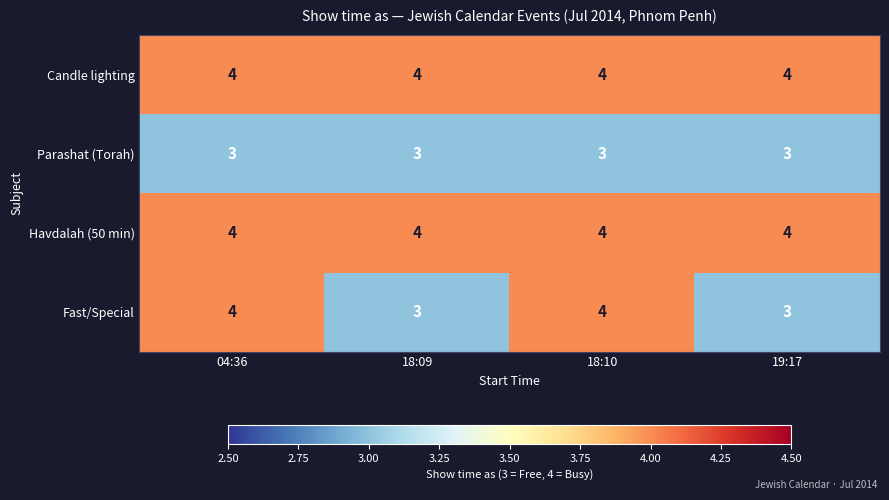

Reading left to right, what are all the values shown in this chart?

Candle lighting: 04:36=4	18:09=4	18:10=4	19:17=4
Parashat (Torah): 04:36=3	18:09=3	18:10=3	19:17=3
Havdalah (50 min): 04:36=4	18:09=4	18:10=4	19:17=4
Fast/Special: 04:36=4	18:09=3	18:10=4	19:17=3